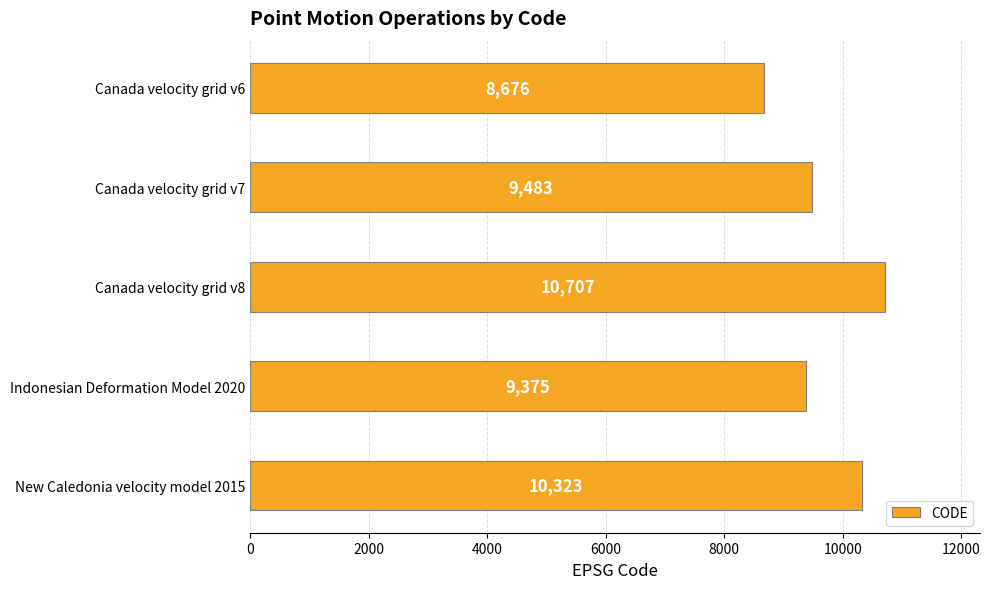

What is the maximum value shown in the chart?

10707